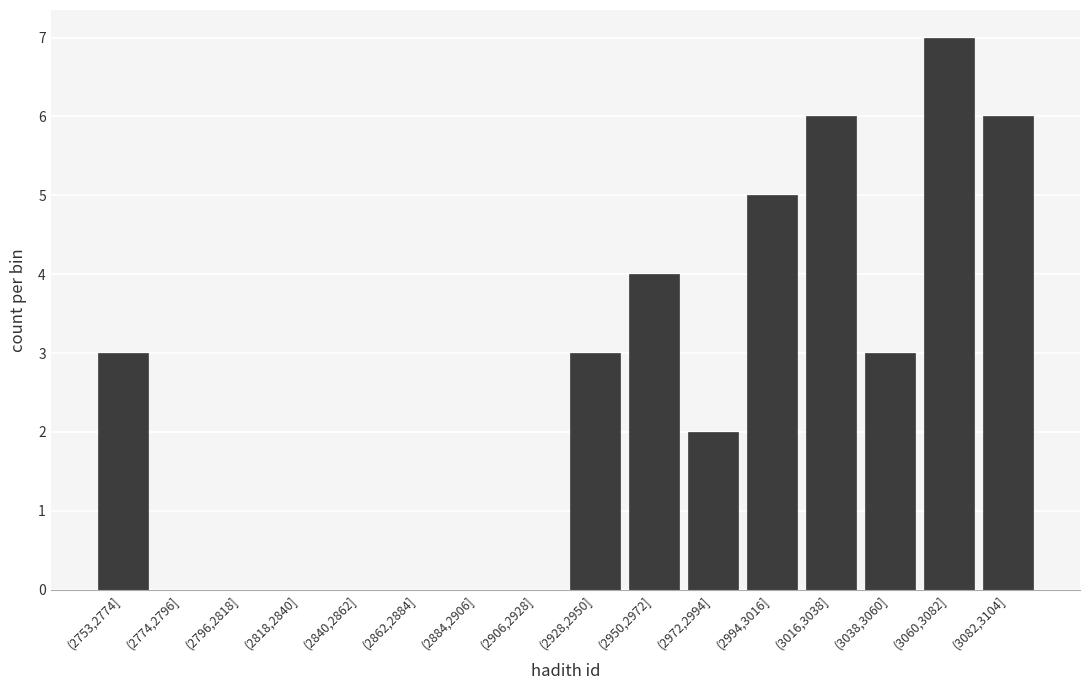

Reading left to right, transcribe all the data shown in this chart.

(2753,2774]=3	(2774,2796]=0	(2796,2818]=0	(2818,2840]=0	(2840,2862]=0	(2862,2884]=0	(2884,2906]=0	(2906,2928]=0	(2928,2950]=3	(2950,2972]=4	(2972,2994]=2	(2994,3016]=5	(3016,3038]=6	(3038,3060]=3	(3060,3082]=7	(3082,3104]=6